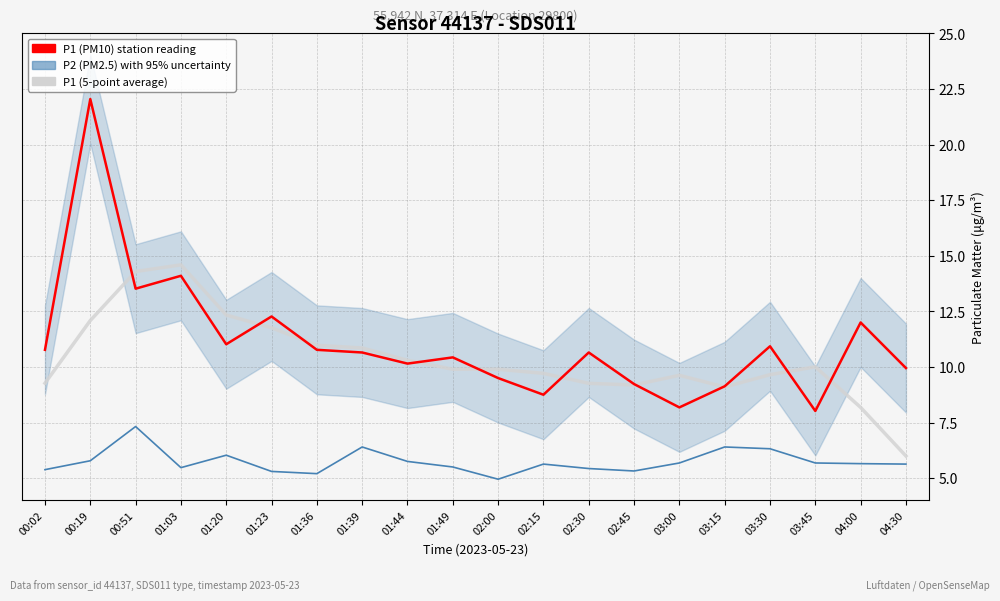

Which series changed the most between 00:19 and 00:51?

P1 (PM10) - station reading